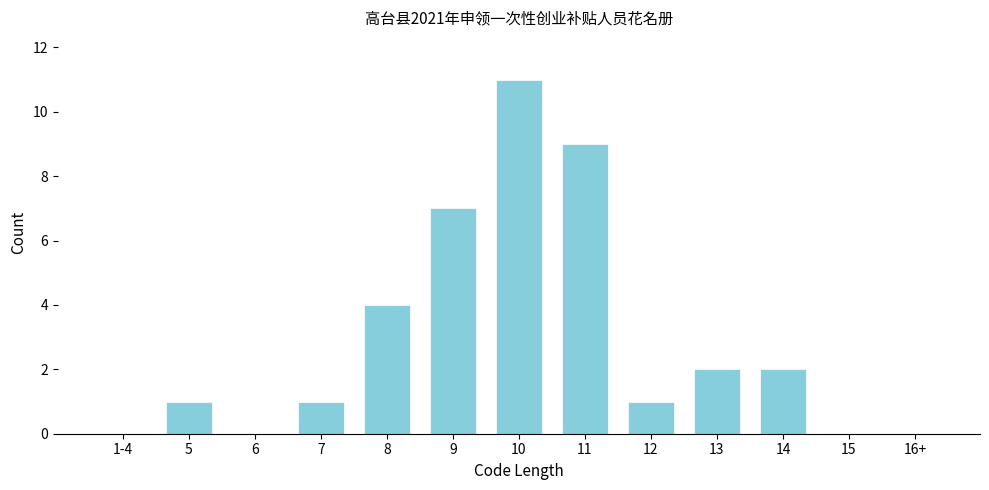

Reading left to right, extract all data points from this chart.

1-4=0	5=1	6=0	7=1	8=4	9=7	10=11	11=9	12=1	13=2	14=2	15=0	16+=0